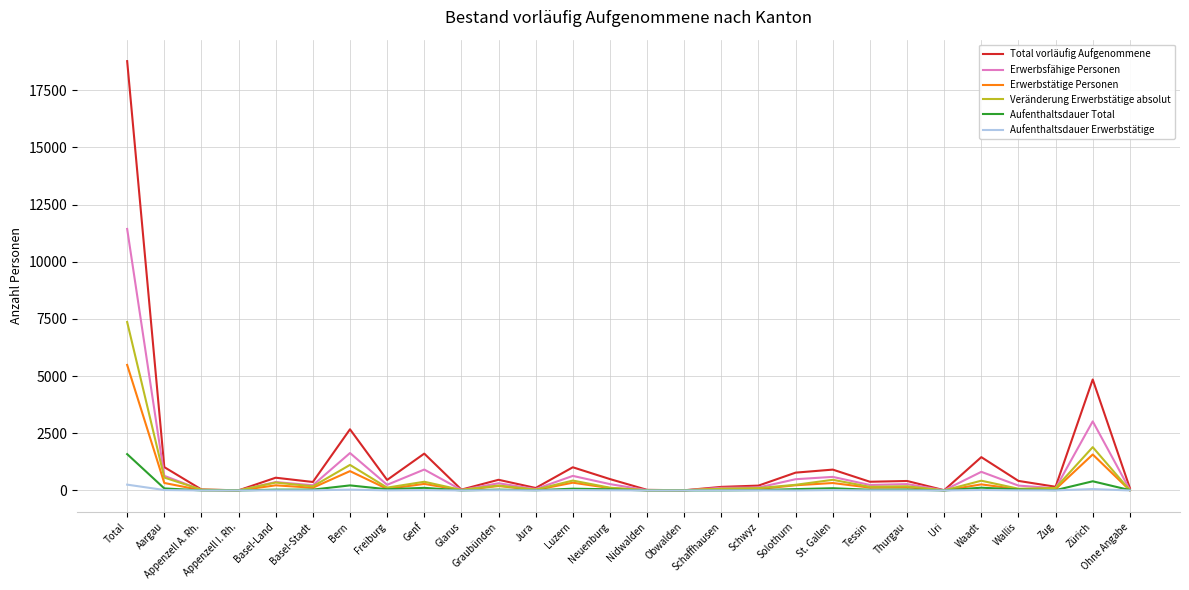

Which series has the widest spread of values?

Total vorläufig Aufgenommene